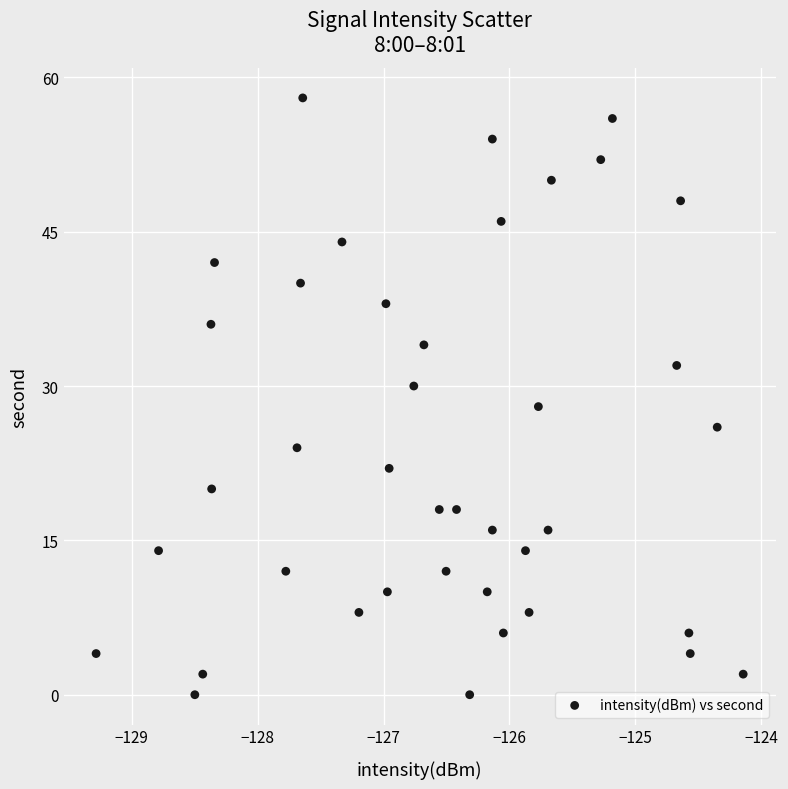

What is the range of Y values (max minus min)?

58